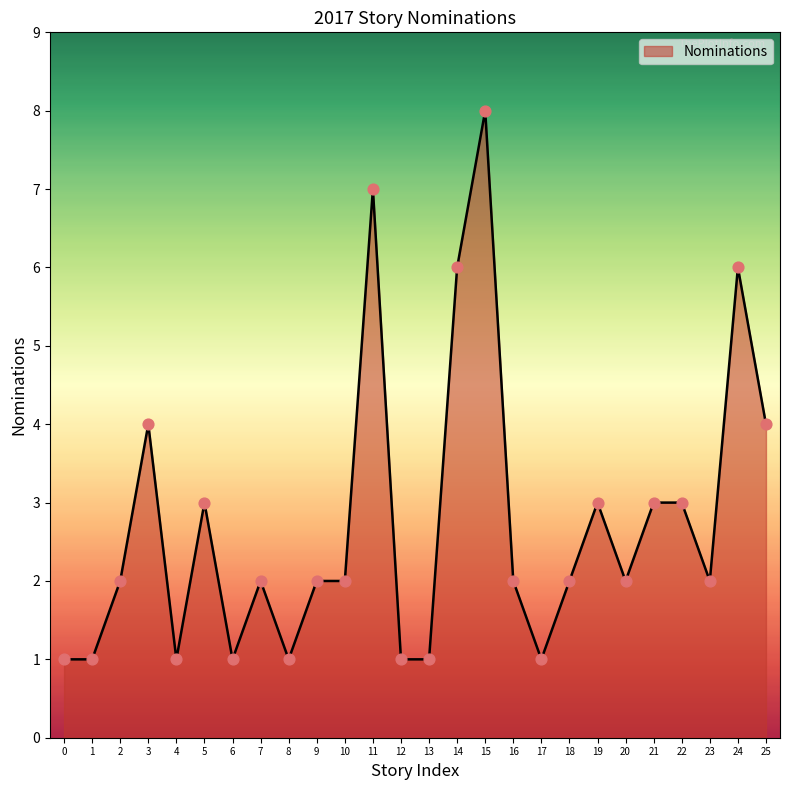

What is the change in value from 1 to 5?

+2